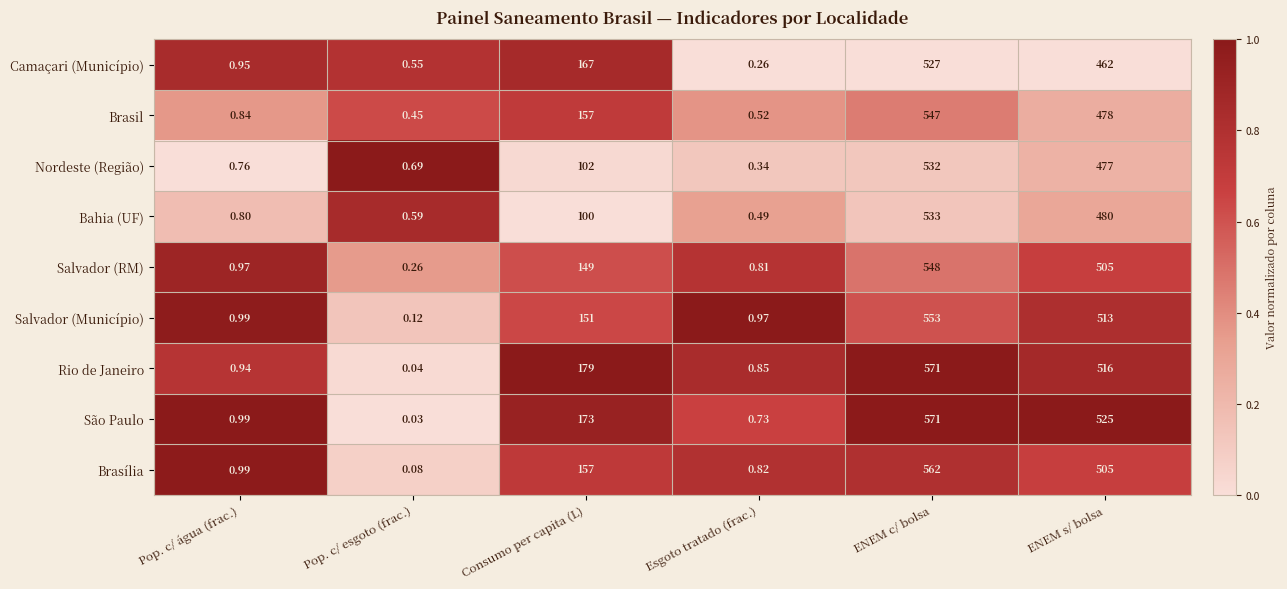

At which label is Rio de Janeiro closest to 285?

Consumo per capita (L)